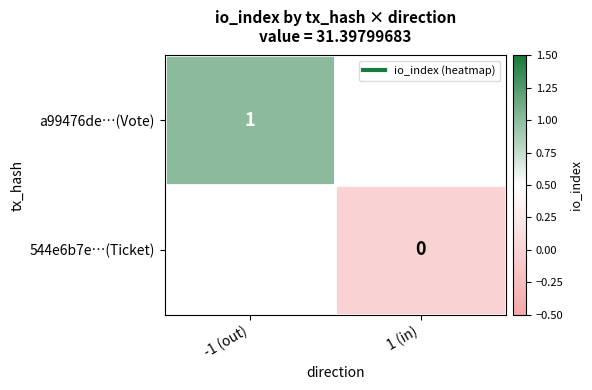

What is the greatest value displayed?

1.0